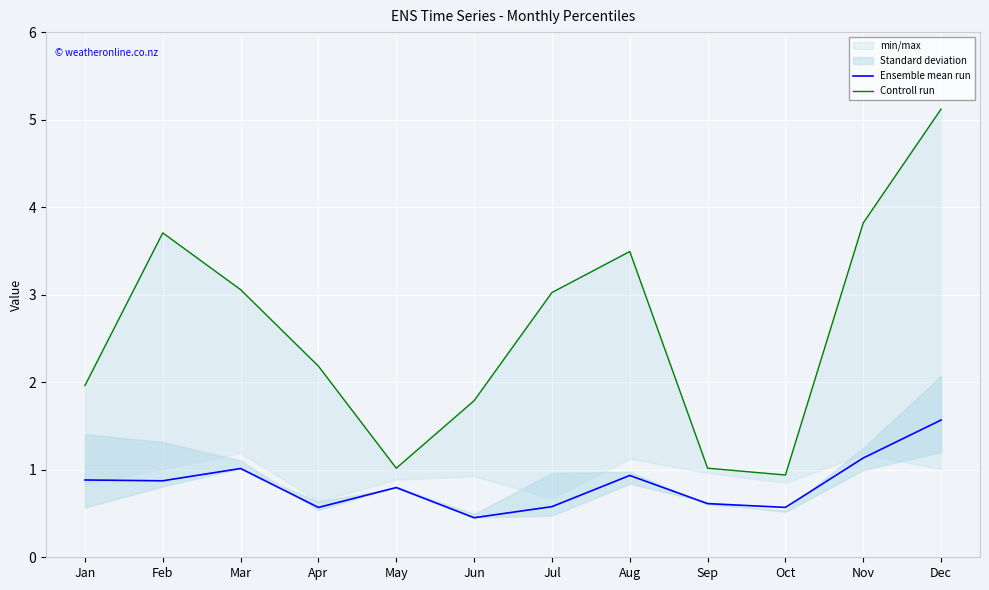

List the series in order of their overall mean, lowest first.

Ensemble mean run, Controll run